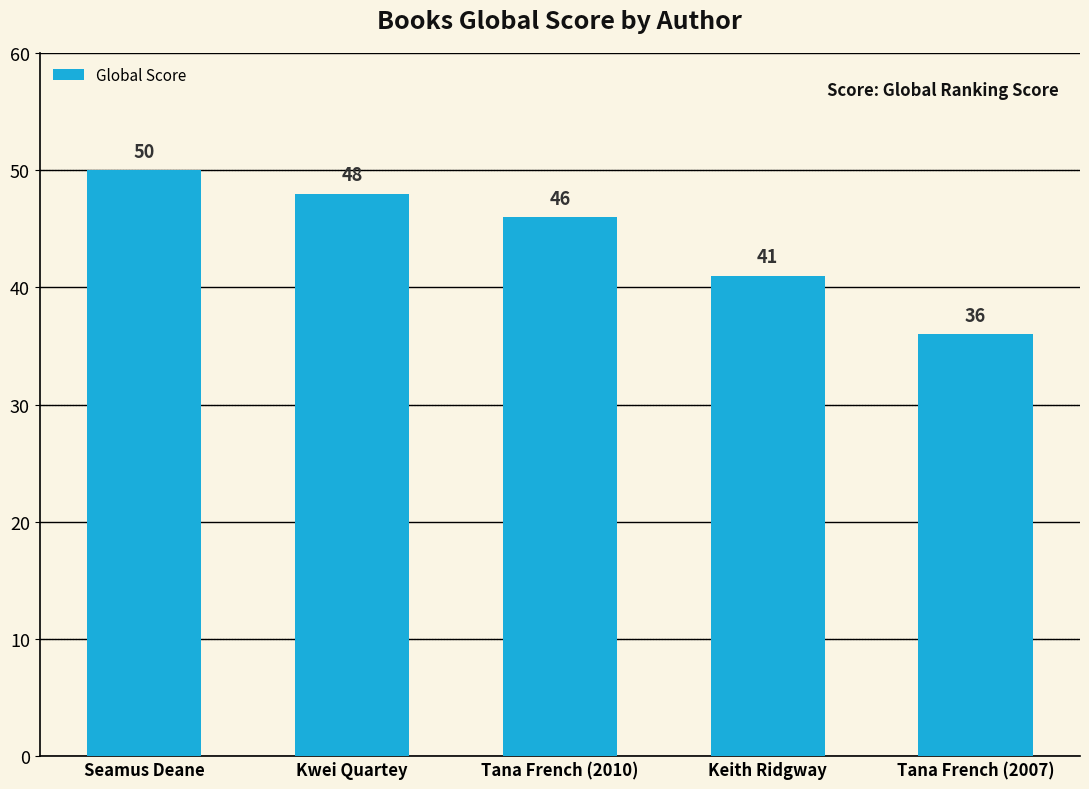

Is it true that the value at Kwei Quartey is 48?

True